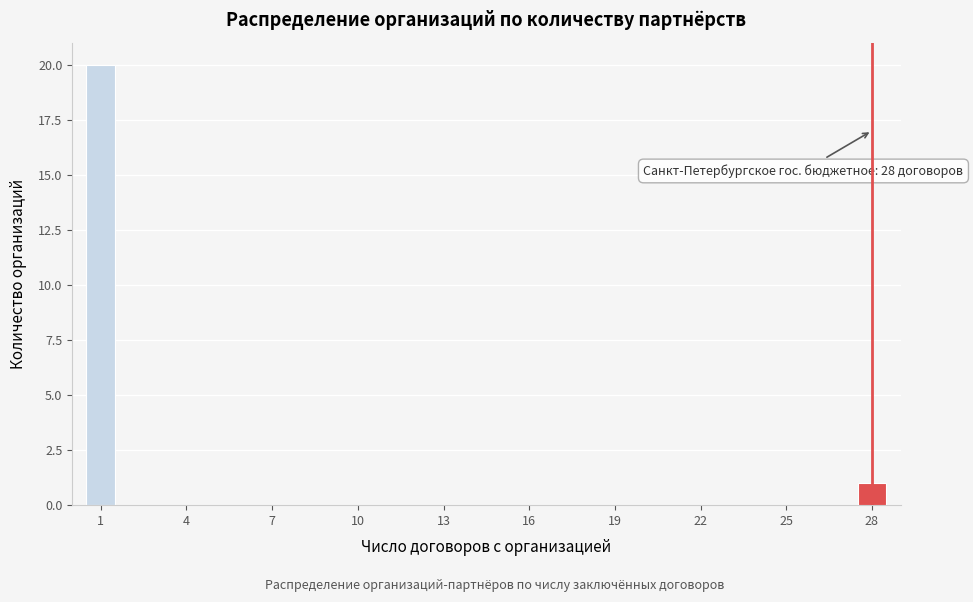

Around what value on the x-axis is the tallest bar? Give the approximate position of its centre, as read against the axis.

1.0